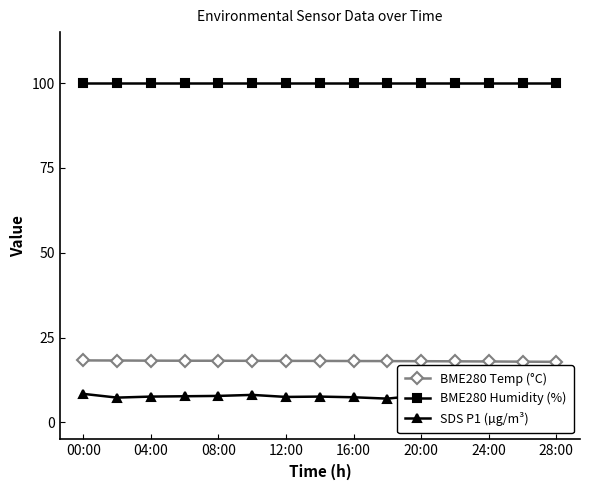

How many lines are shown in the chart?

3